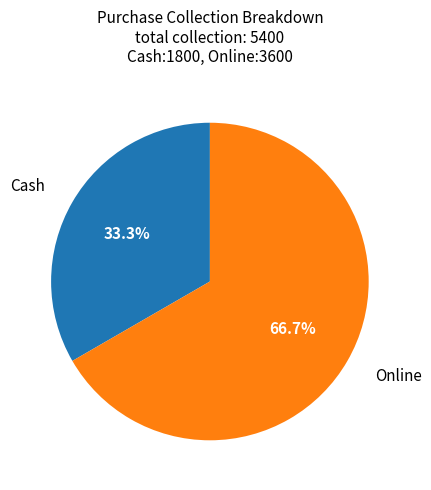

Is there a majority slice in this chart?

Yes